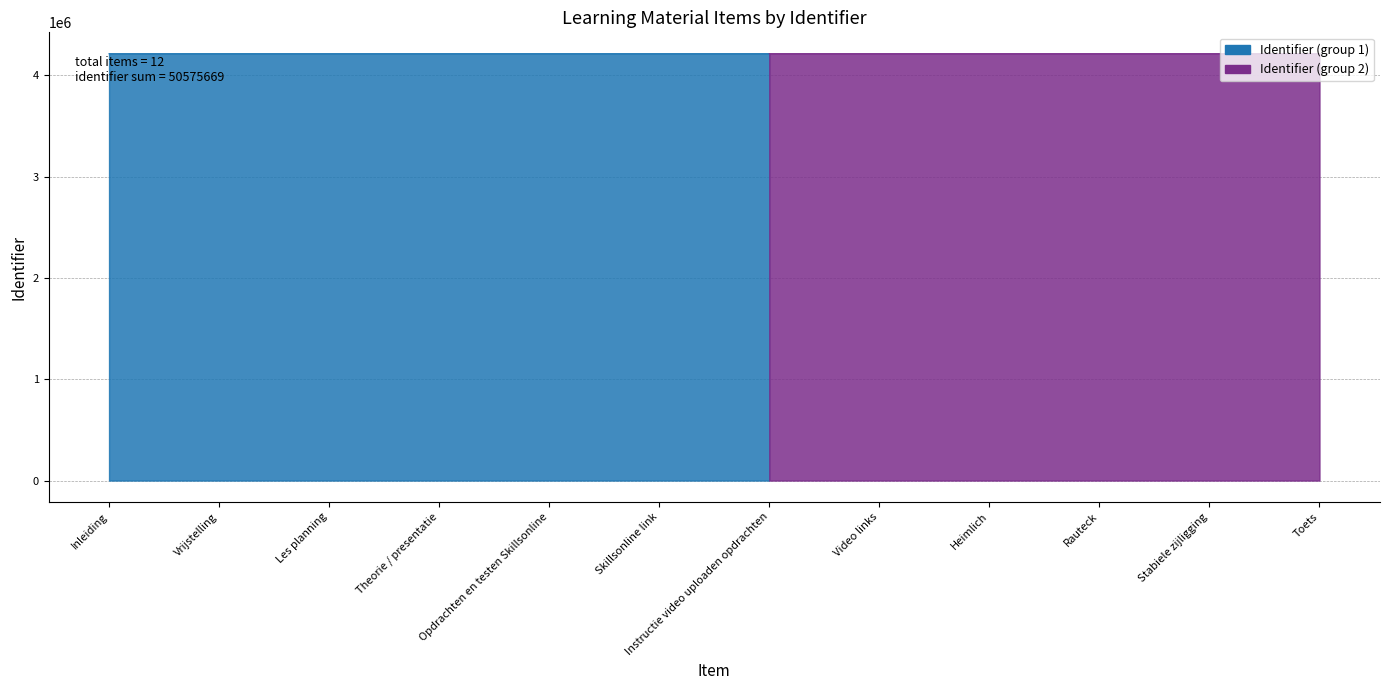

Which label corresponds to the largest value in the chart?

Vrijstelling